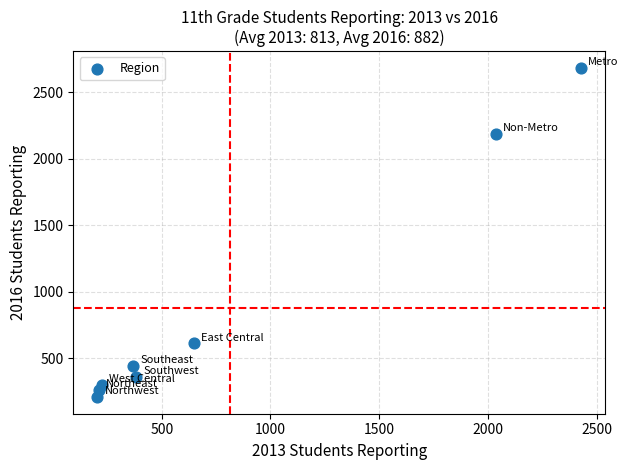

What is the average X value?

813